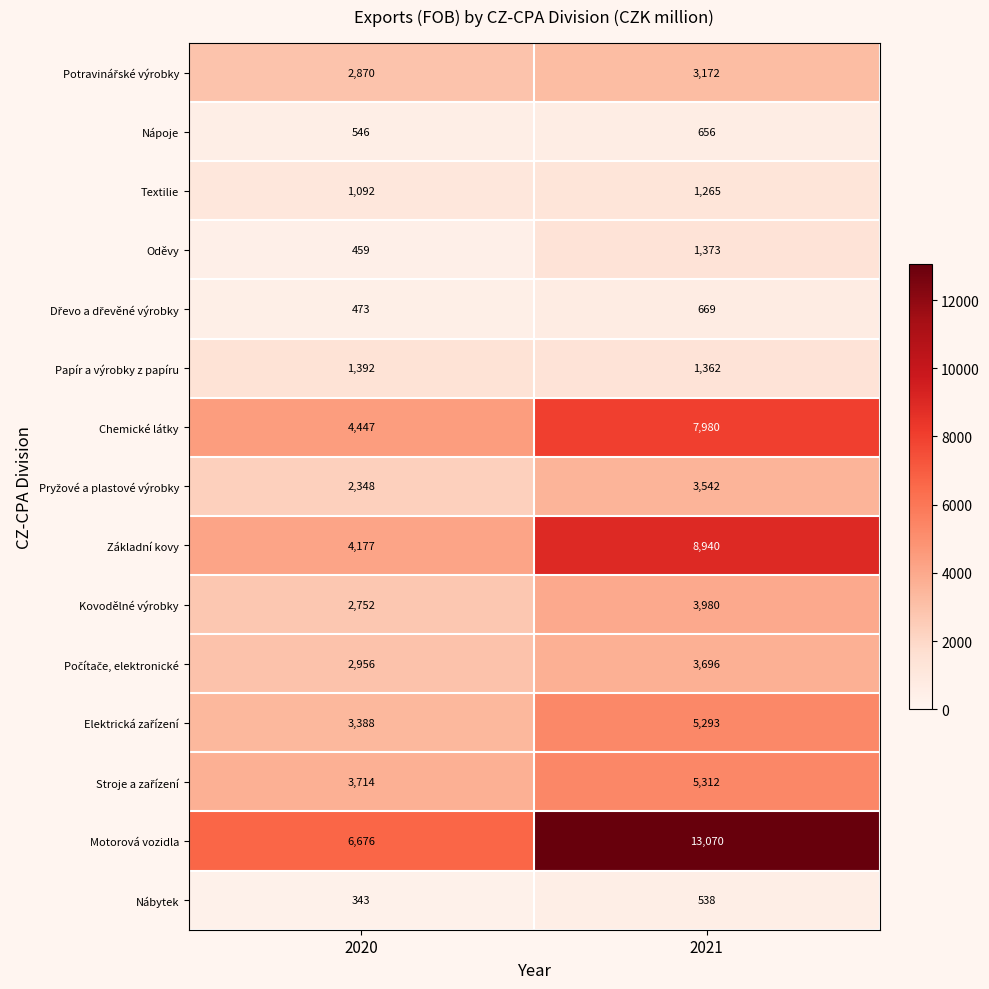

At which label does Základní kovy reach its peak?

2021